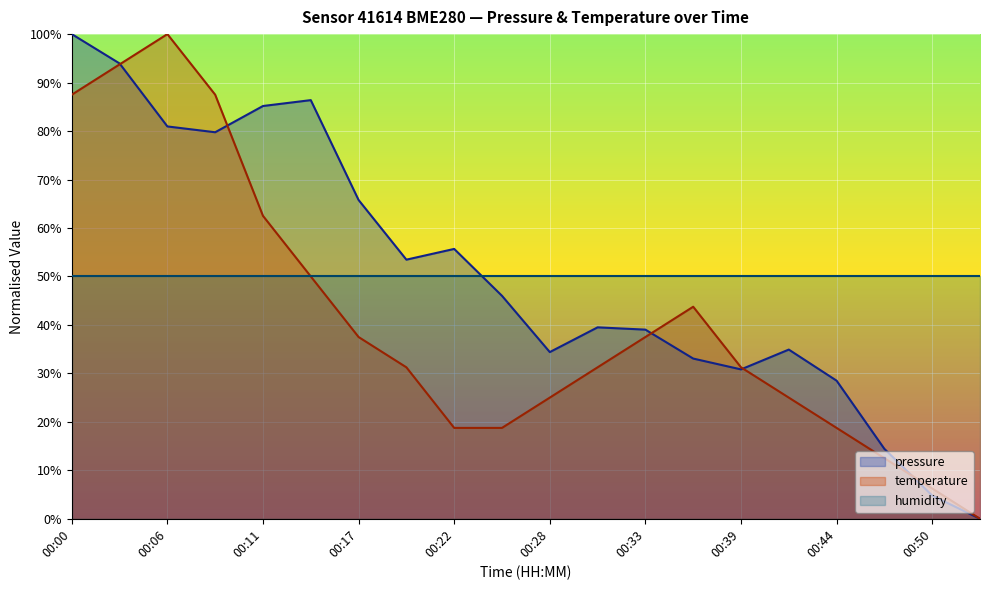

Count the number of categories in the chart.

20